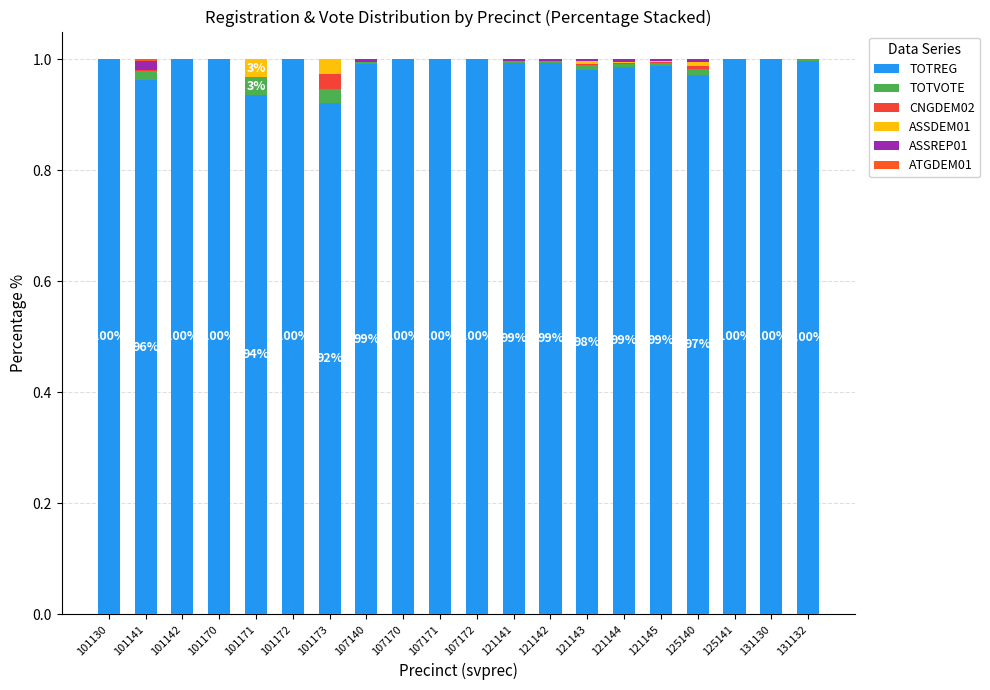

Count the number of data series in this chart.

6